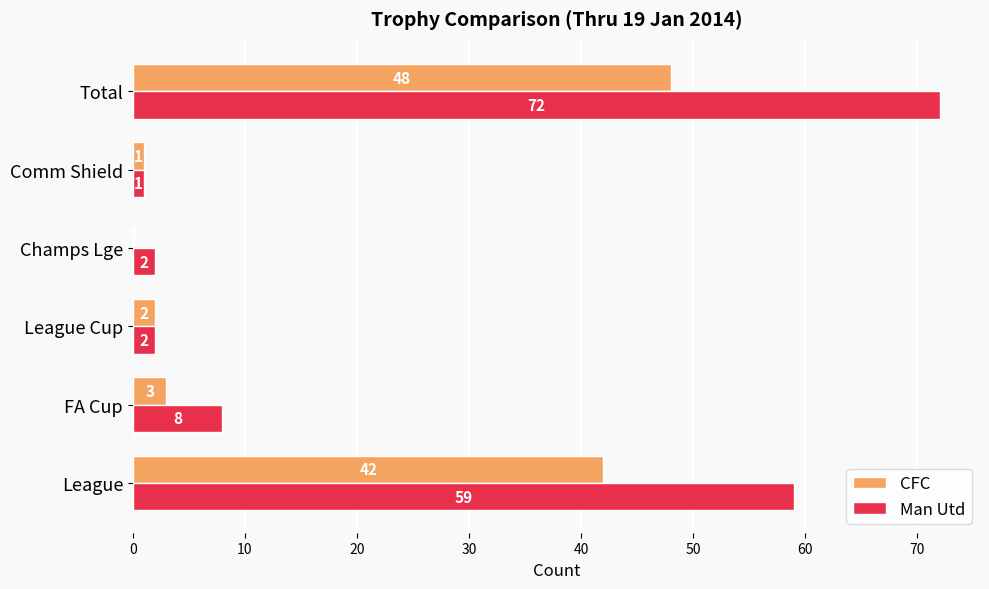

At which label does CFC reach its peak?

Total